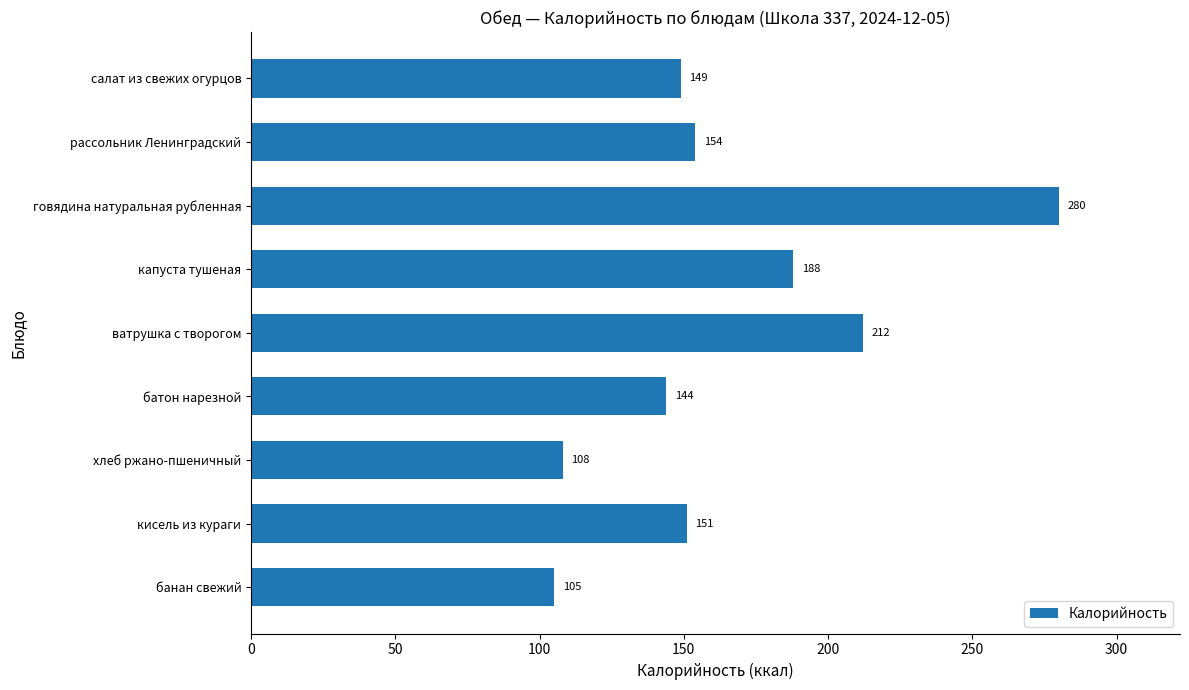

Reading top to bottom, what are all the values shown in this chart?

салат из свежих огурцов=149	рассольник Ленинградский=154	говядина натуральная рубленная=280	капуста тушеная=188	ватрушка с творогом=212	батон нарезной=144	хлеб ржано-пшеничный=108	кисель из кураги=151	банан свежий=105